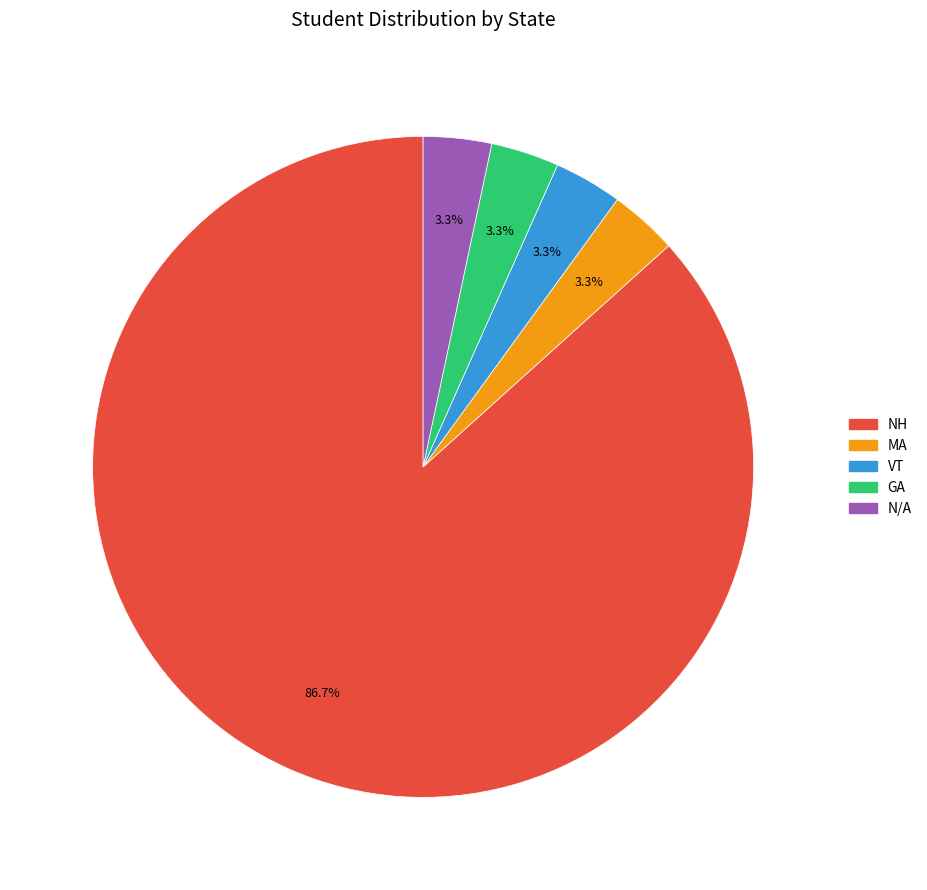

What is the largest slice in the pie chart?

NH